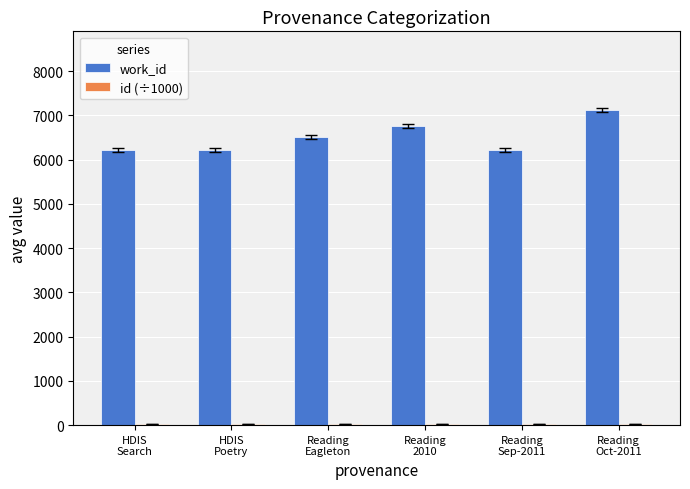

Which series has the largest total across all categories?

work_id